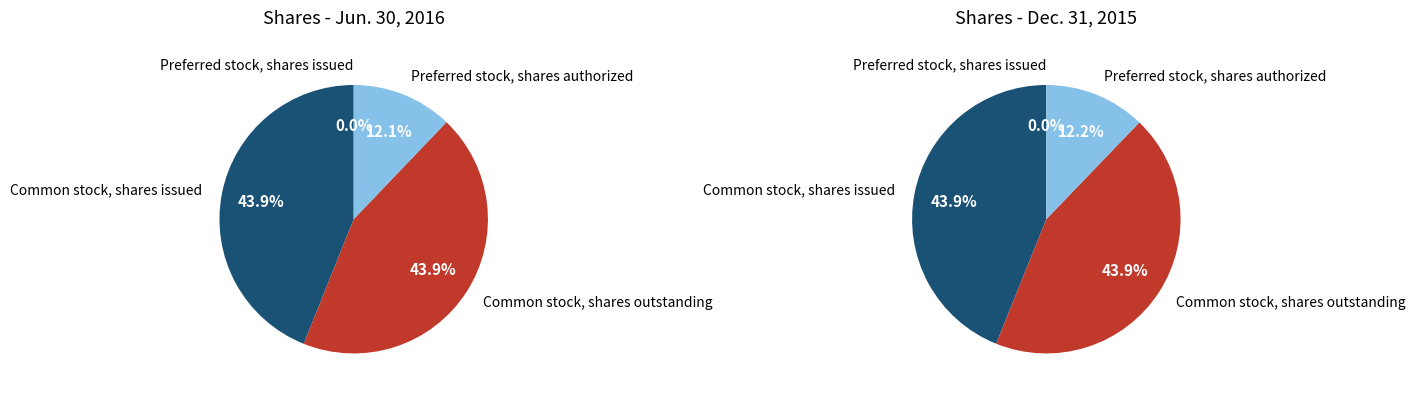

True or false: Common stock, shares outstanding accounts for 58% of the total.

False